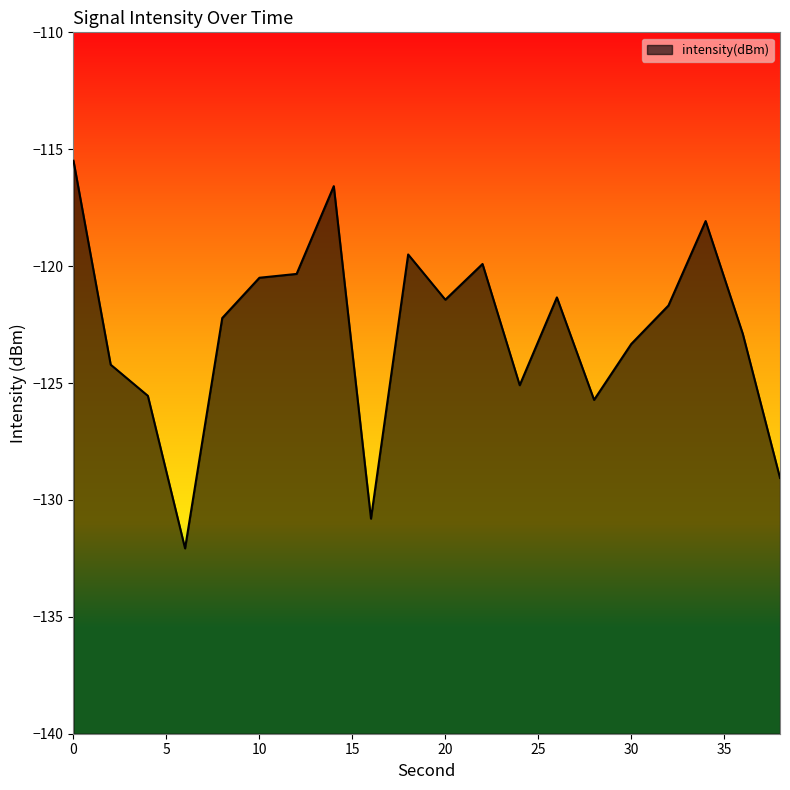

List the labels in order of value, largest first.

0, 14, 34, 18, 22, 12, 10, 26, 20, 32, 8, 36, 30, 2, 24, 4, 28, 38, 16, 6